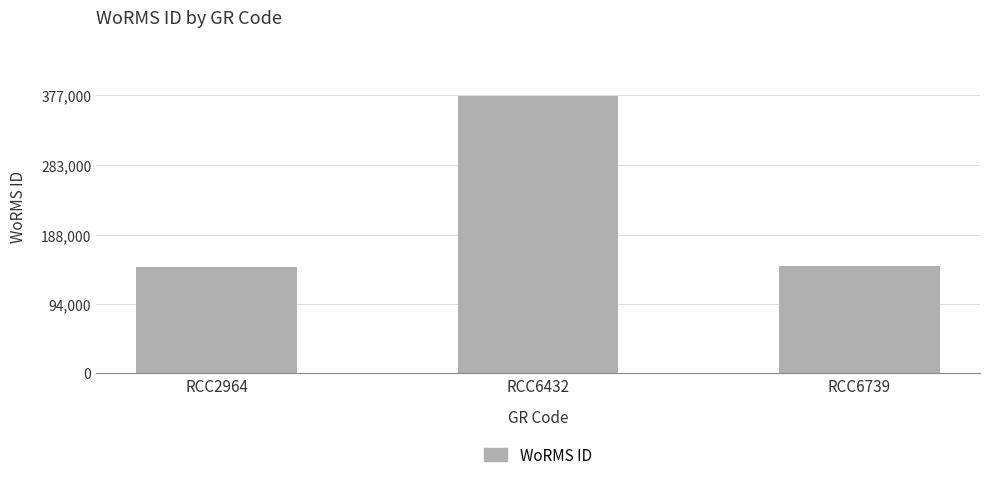

At which label does the data first exceed 145791?

RCC6432